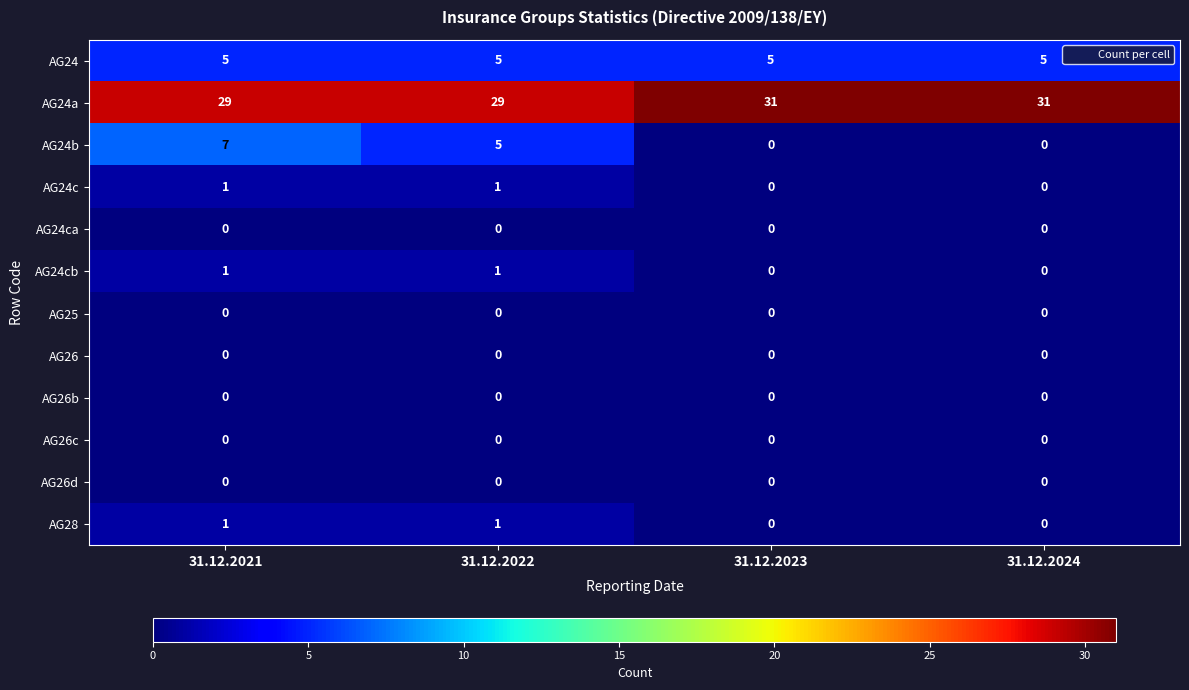

What is the average value of the AG24 series?

5